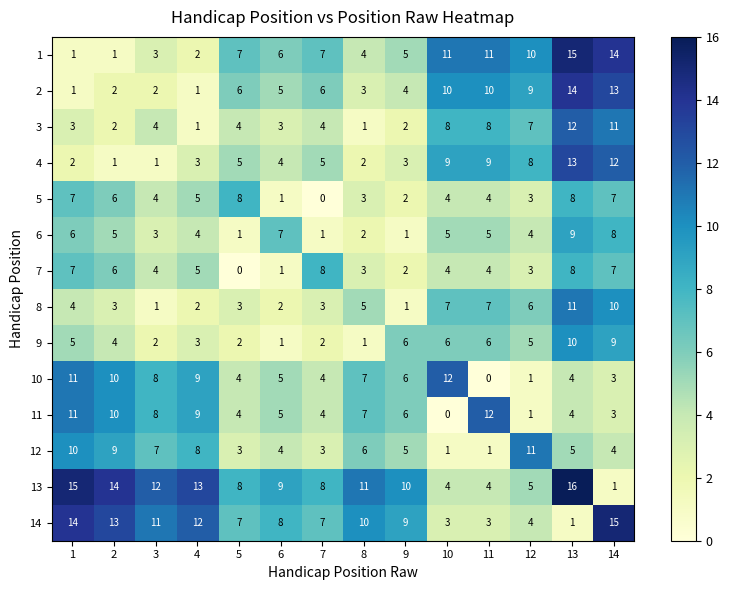

True or false: 3 has a value of 18 at 14.

False